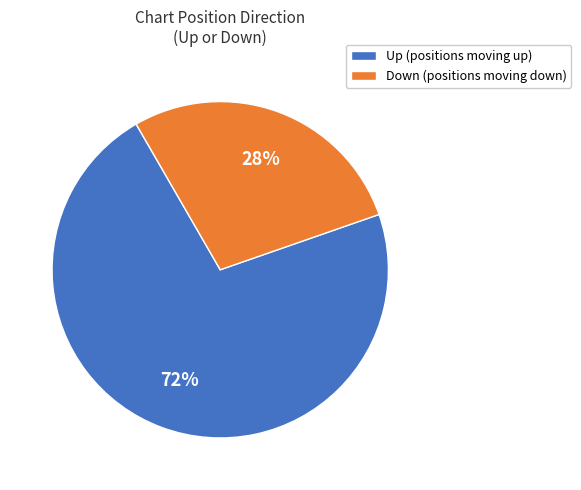

Which category has the smallest portion of the pie?

Down (positions moving down)